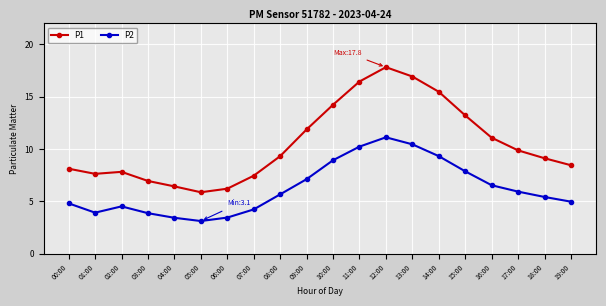

What is the sum of the P1 values at 13:00 and 01:00?

24.6